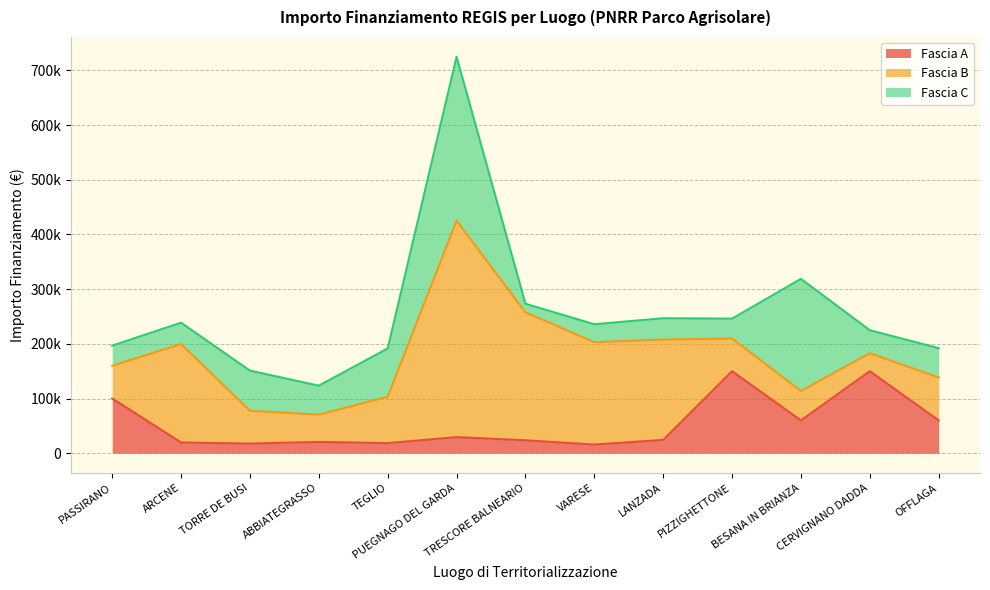

Where does the Fascia A series first go above 24354?

PASSIRANO